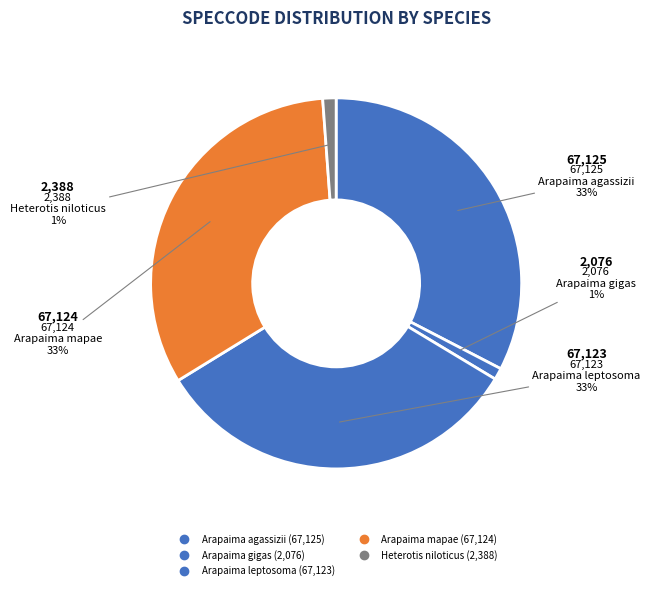

How many segments does this pie chart have?

5